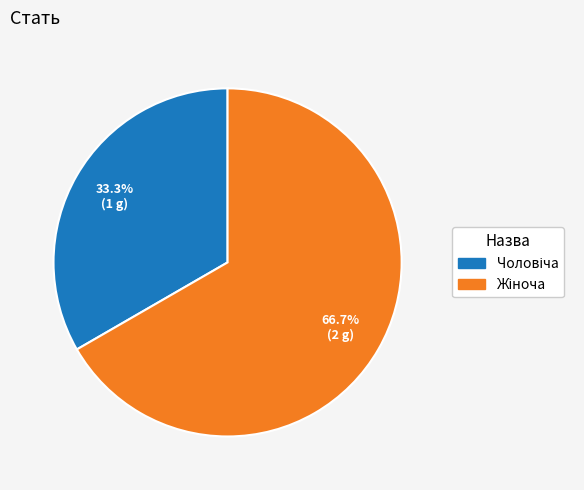

Does any single category account for the majority?

Yes